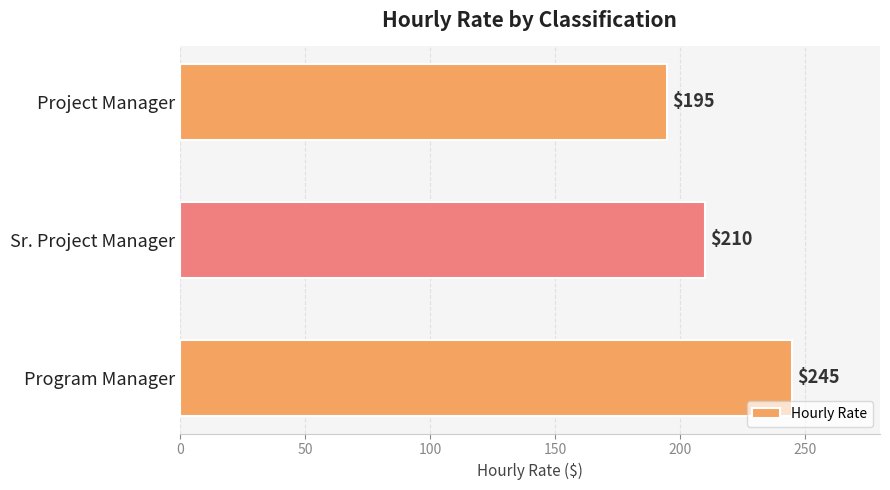

Approximately how many times larger is the value at Sr. Project Manager compared to Project Manager?

1.1